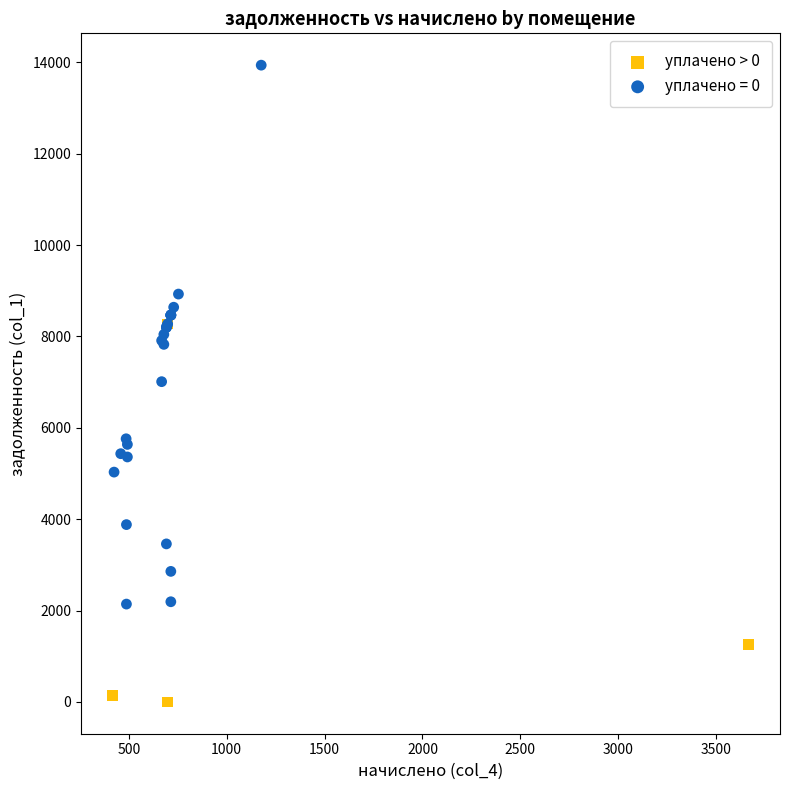

Which series reaches the maximum Y coordinate?

уплачено = 0